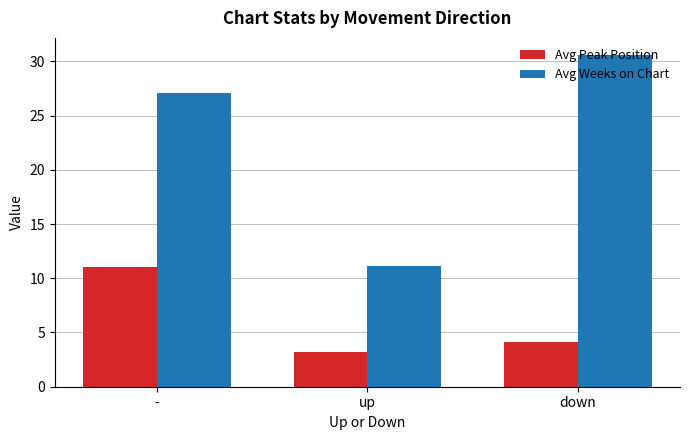

Reading right to left, list all the values displayed in this chart.

Avg Peak Position: 4.1	3.2	11.0
Avg Weeks on Chart: 30.6	11.1	27.0